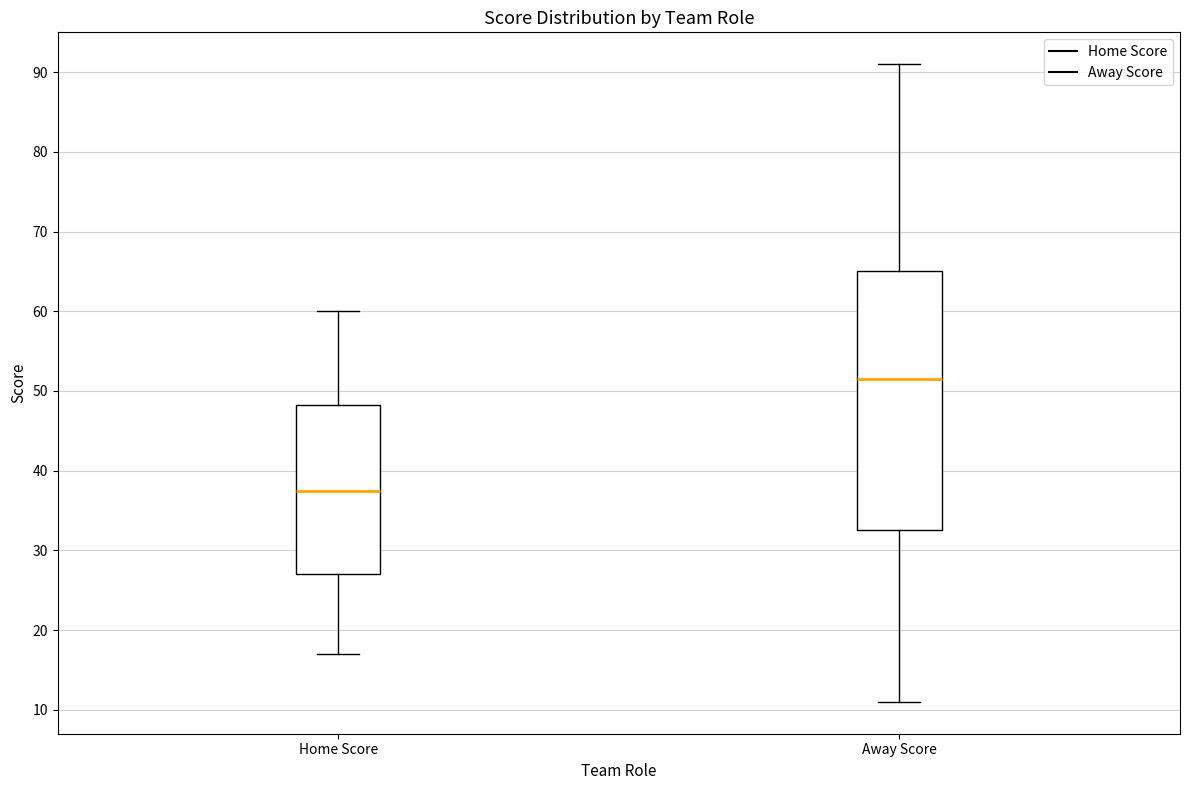

Reading left to right, read every box against the y-axis: the position of its median line, the range the box covers, and the ends of its whiskers. The values are not printed on the chart, so give them approximately, as read against the axis.

Home Score: median 38, box 27 to 48, whiskers 17 to 60
Away Score: median 52, box 33 to 65, whiskers 11 to 91